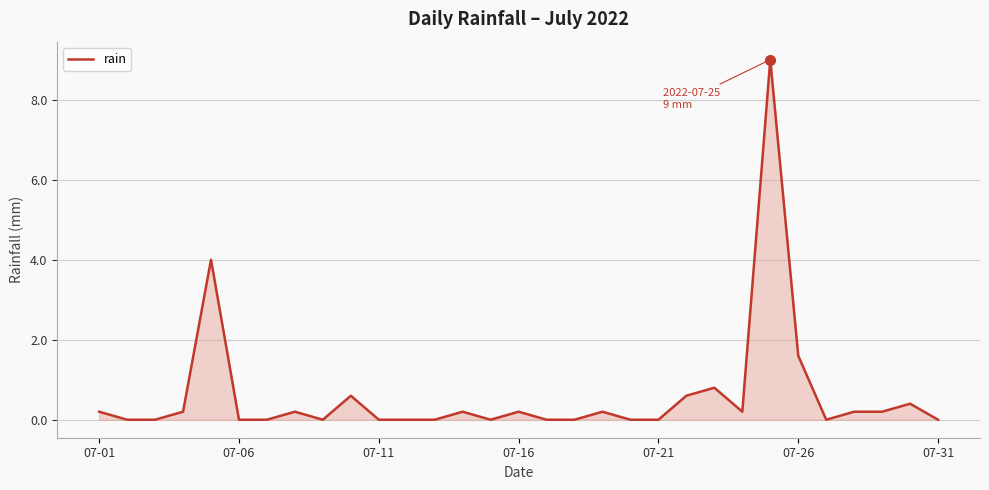

True or false: there are more than 0 points higher than both neighbors.

True